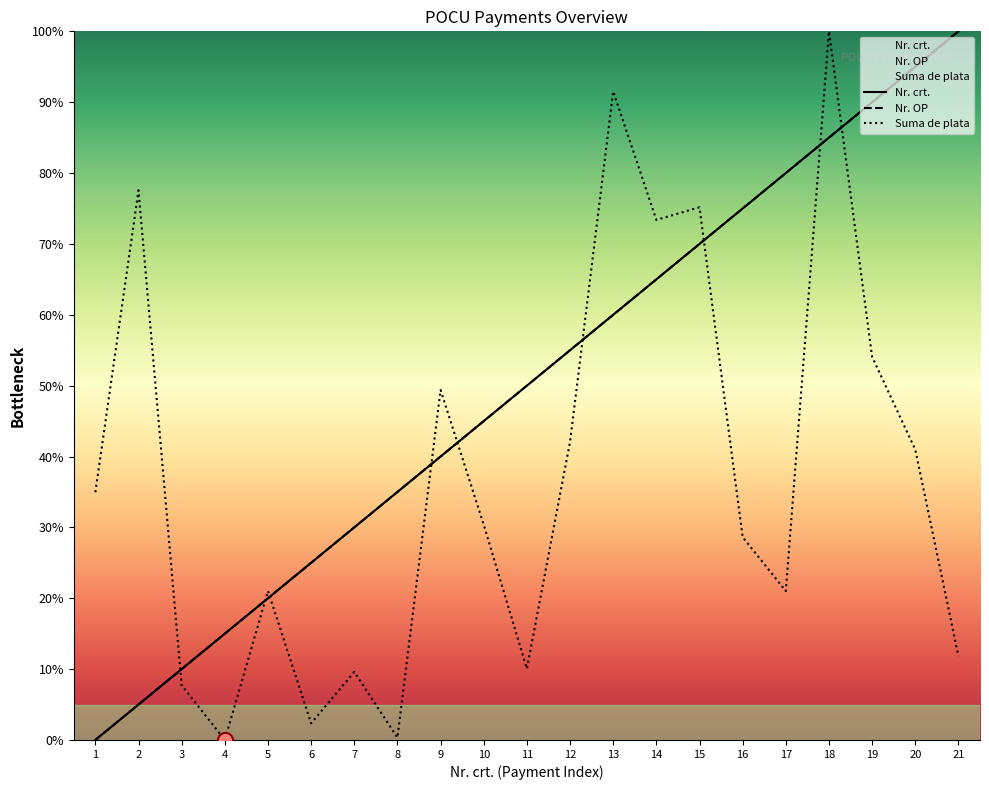

At which category is the sum across all series the highest?

18